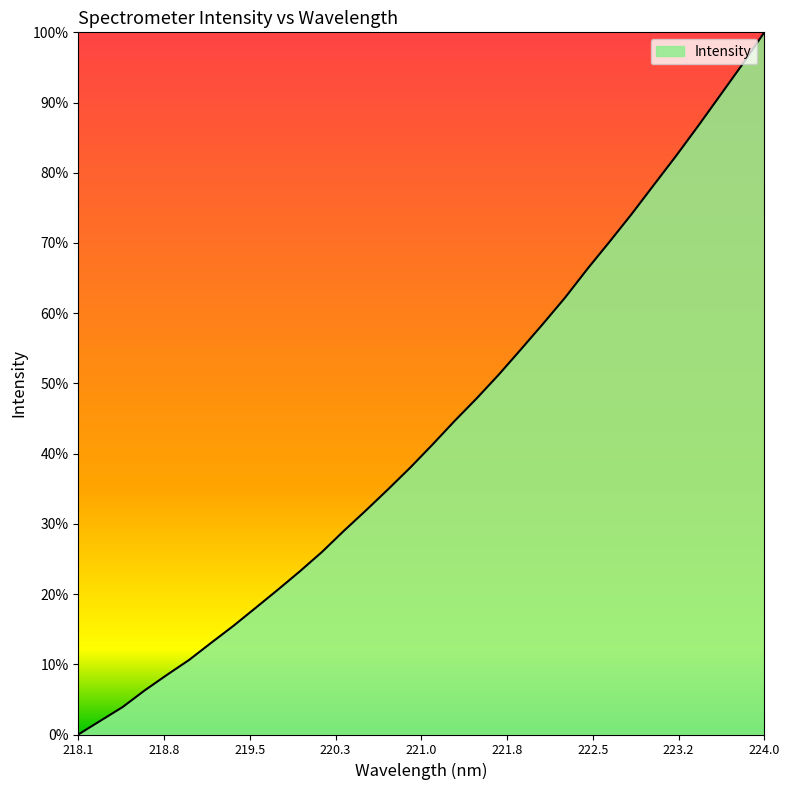

Does the chart have visible grid lines?

No